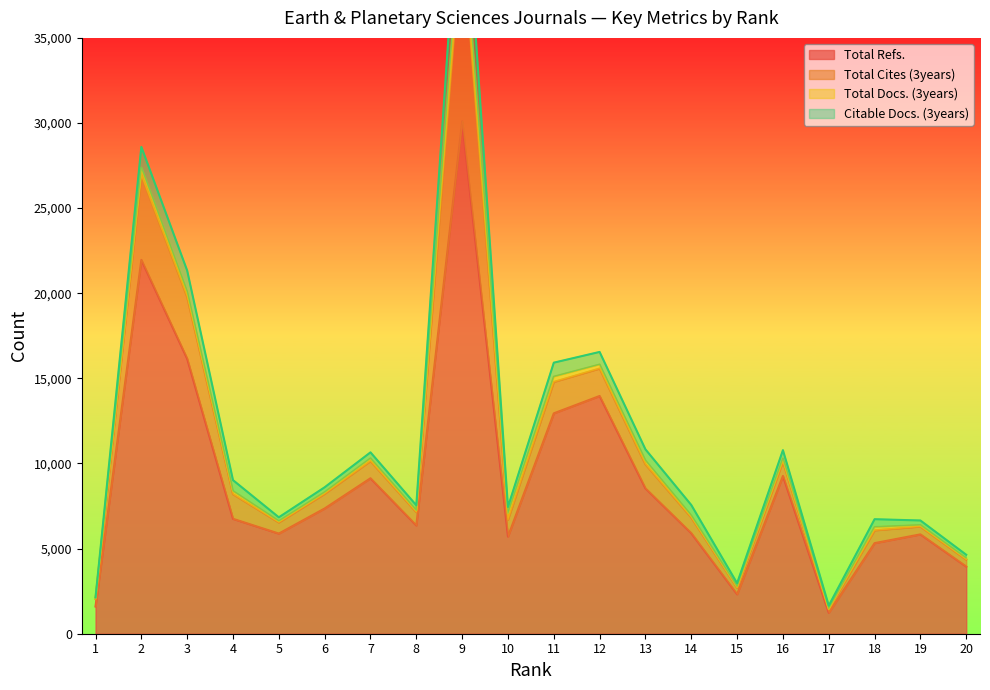

The value of Total Refs. at 11 is 12946. True or false?

True